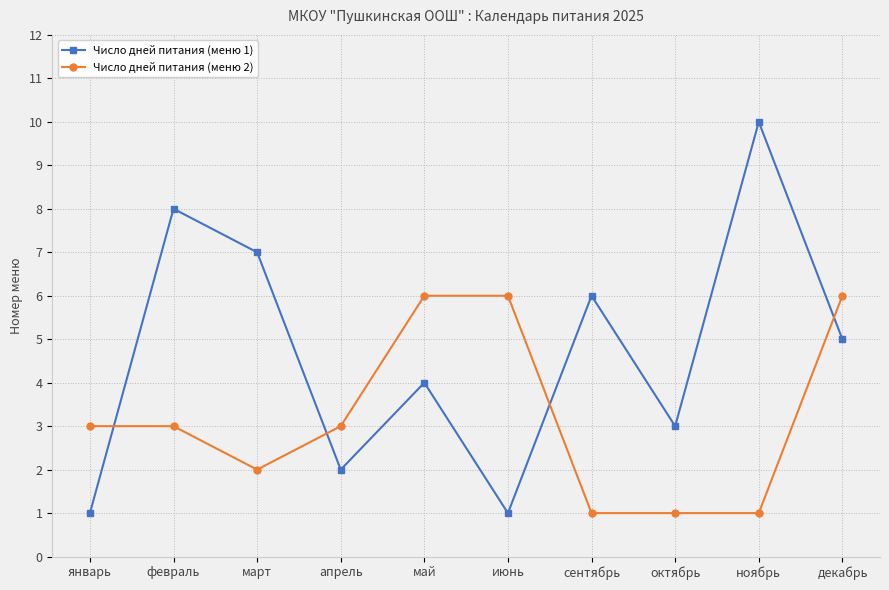

Which series has the largest total across all categories?

Число дней питания (меню 1)